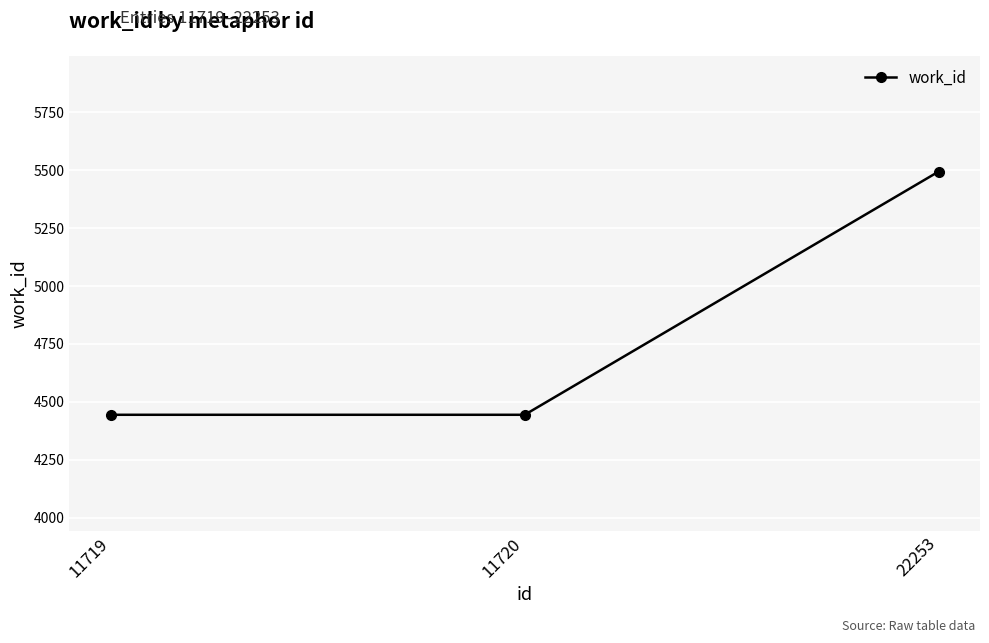

Approximately how many times larger is the value at 11719 compared to 11720?

1.0